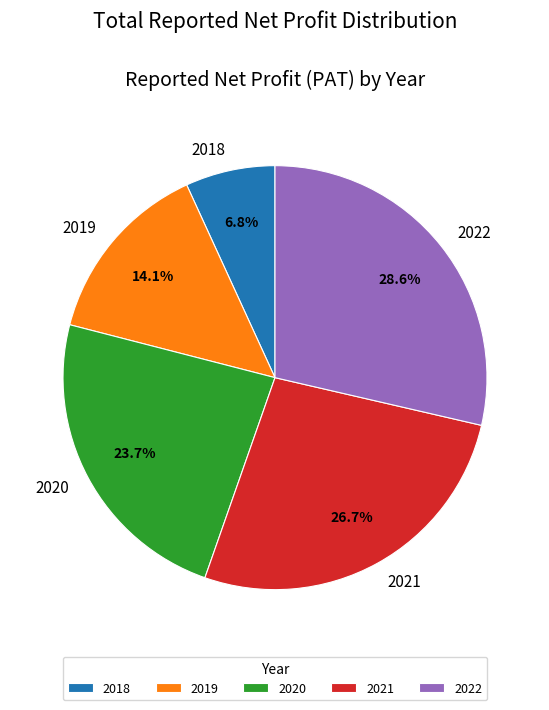

True or false: 2019 accounts for 1% of the total.

False